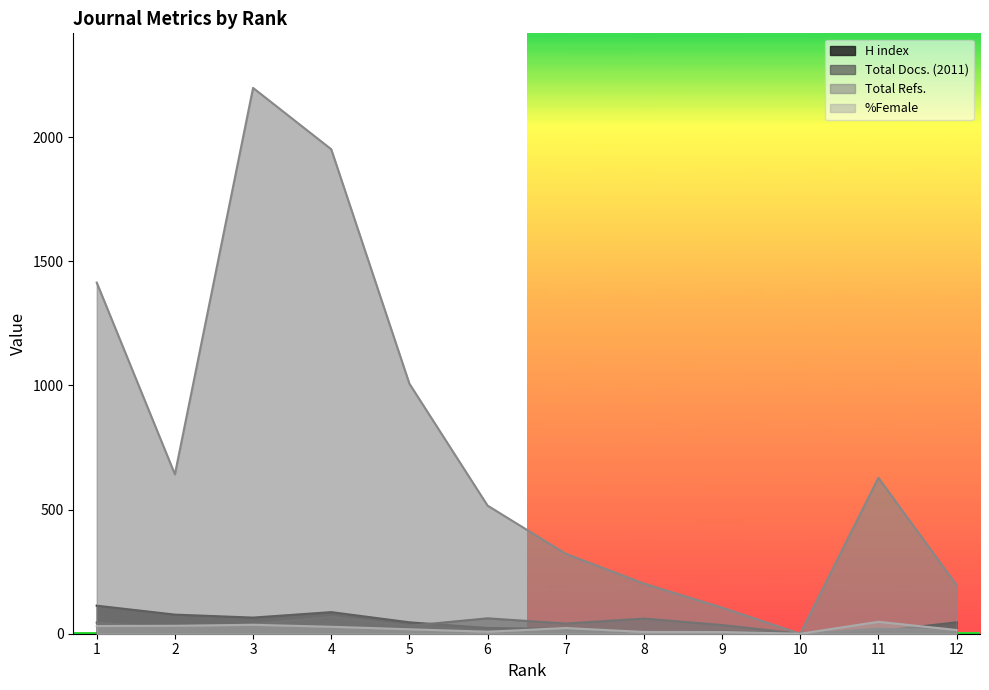

What is the lowest value of the H index series?

2